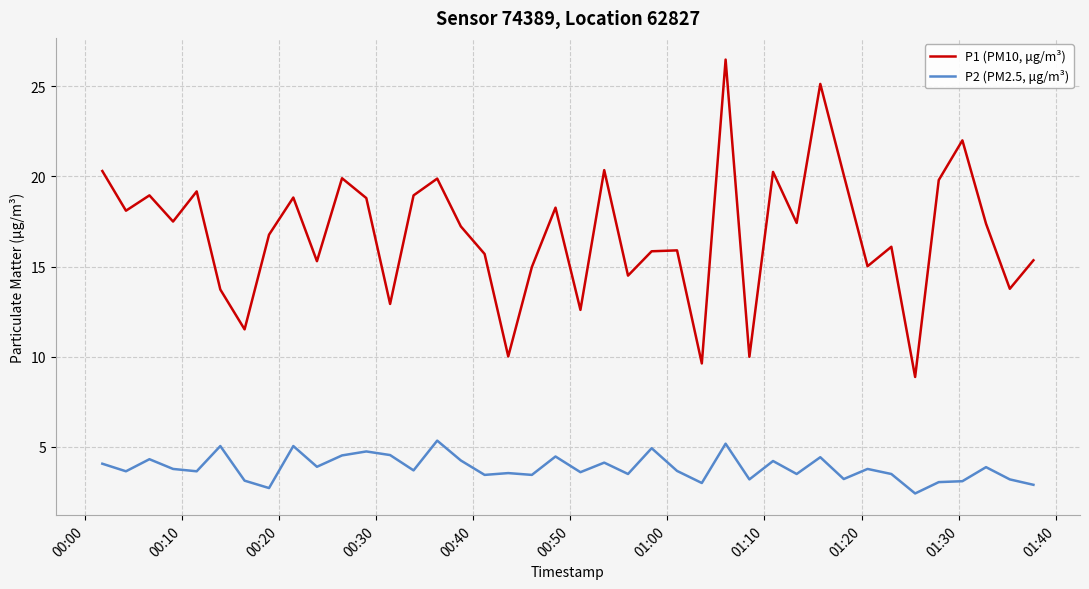

Which series has the largest total across all categories?

P1 (PM10, μg/m³)